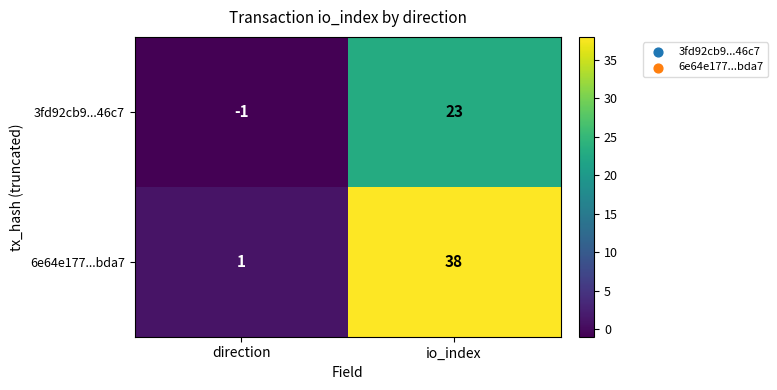

At how many categories does at least one series exceed 5?

1